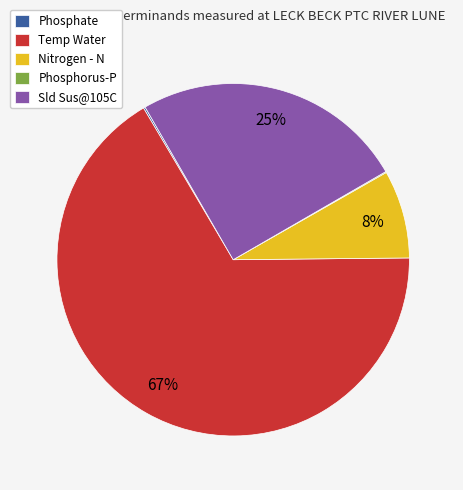

Which has a higher value, Temp Water or Sld Sus@105C?

Temp Water